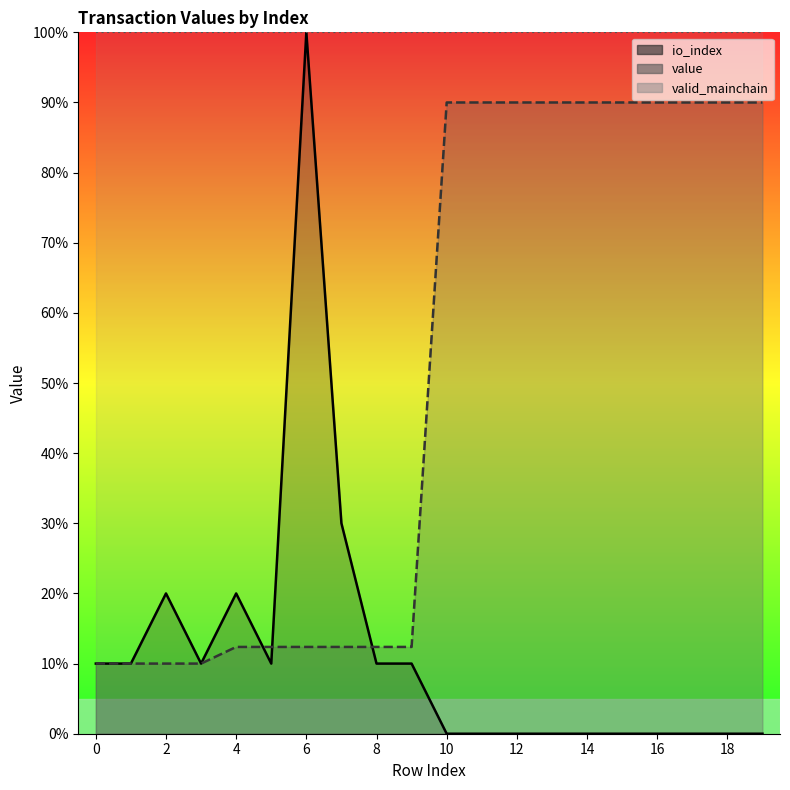

True or false: io_index has a value of 10.0 at 0.

True